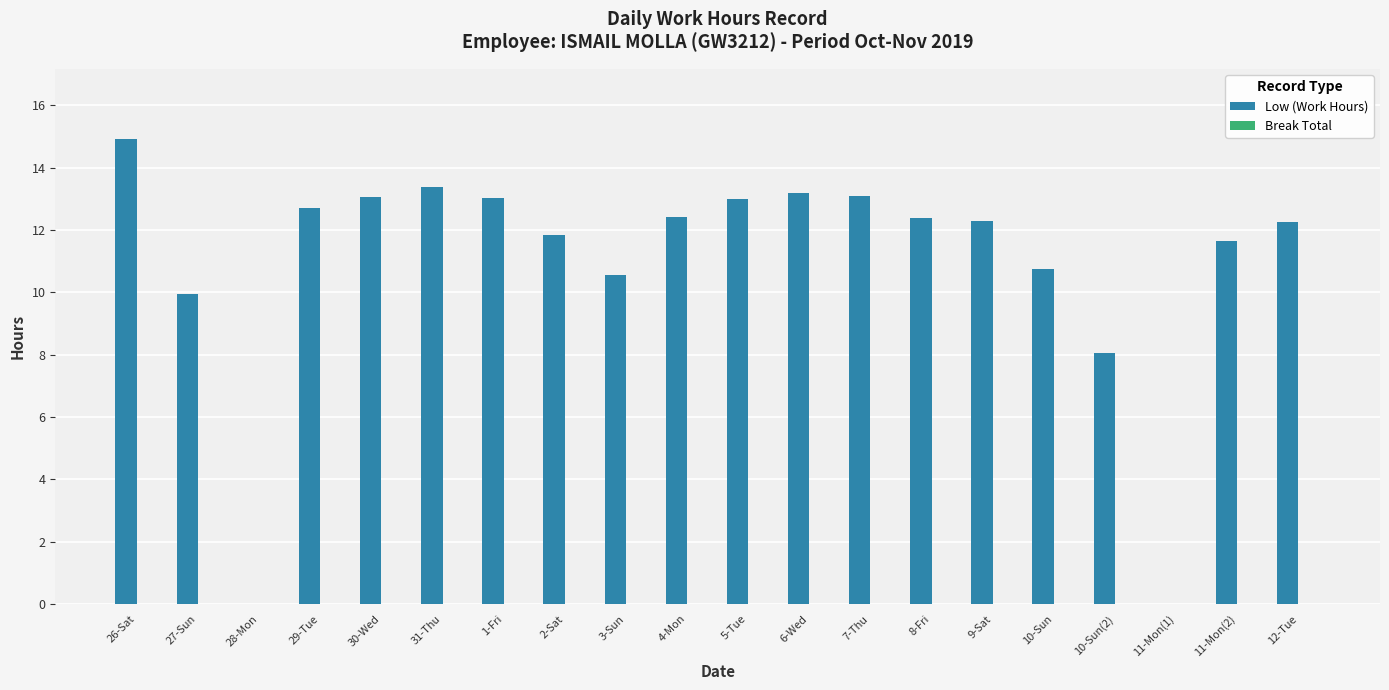

Count the number of data series in this chart.

1